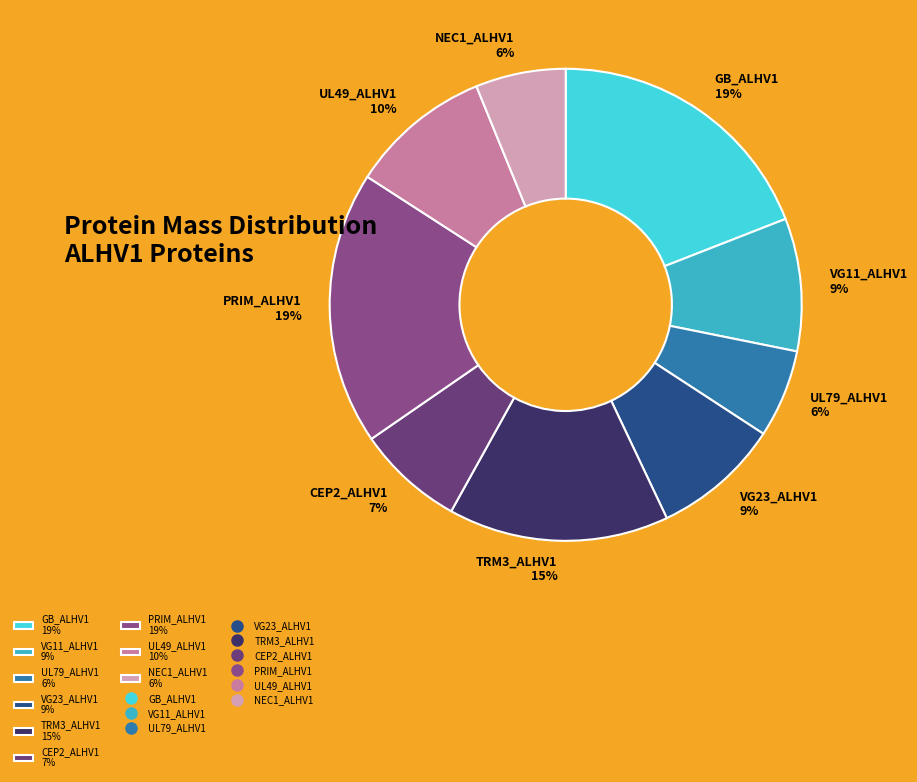

True or false: VG11_ALHV1 accounts for 20% of the total.

False